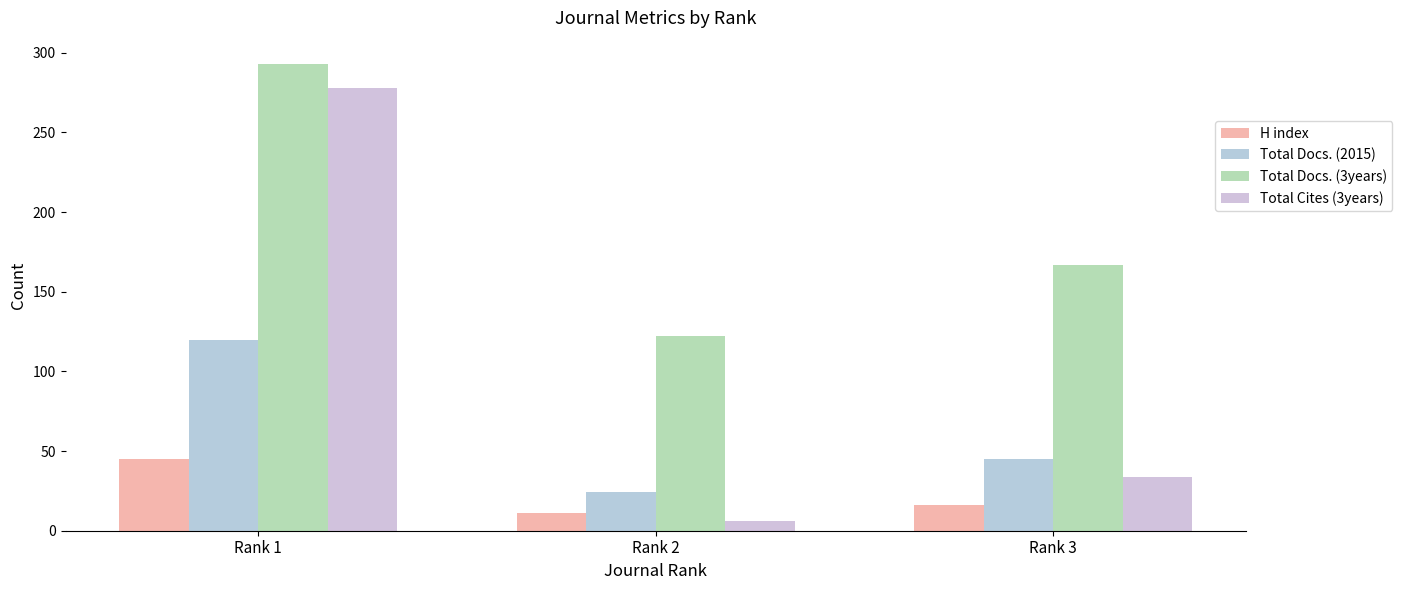

Is it true that H index equals 16 at Rank 3?

True